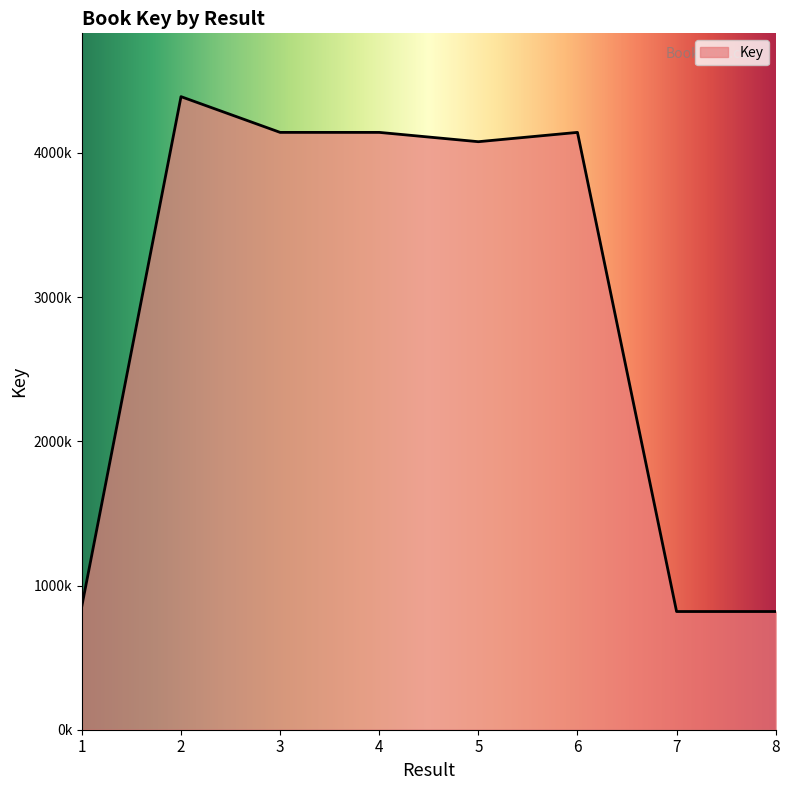

Rank the categories by value from highest to lowest.

2, 3, 4, 6, 5, 1, 7, 8